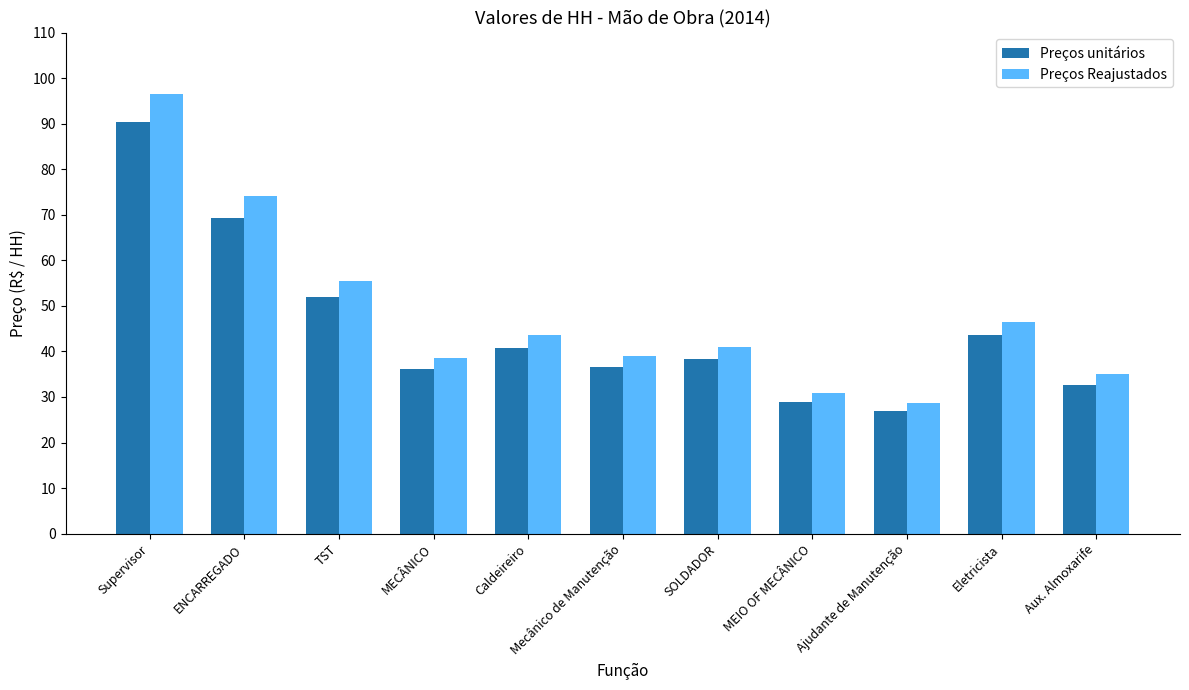

What is the value of the Preços Reajustados bar at the 1st from the left?

96.5